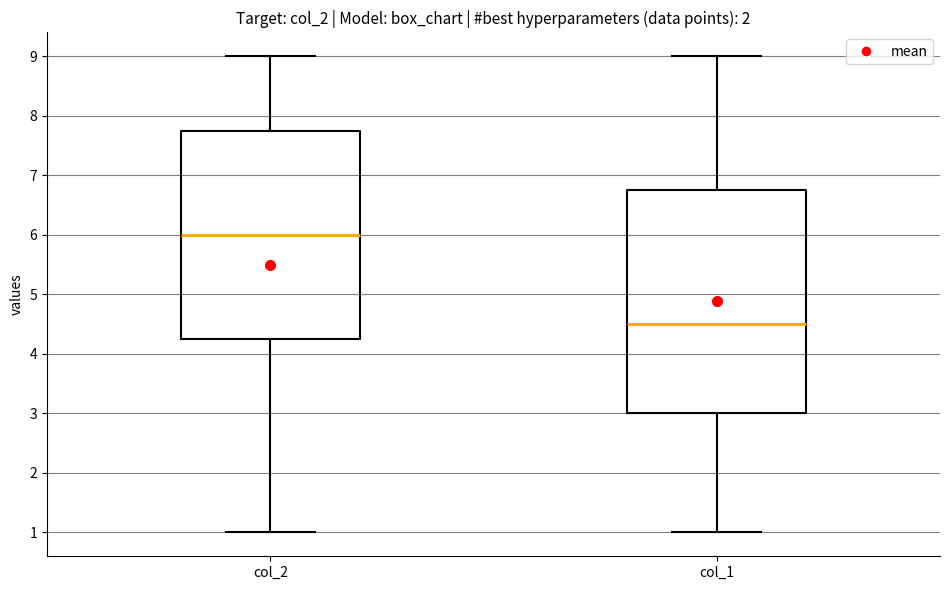

Where does the median line of the box for col_2 sit on the y-axis? The values are not printed on the chart, so give them approximately, as read against the axis.

6.0